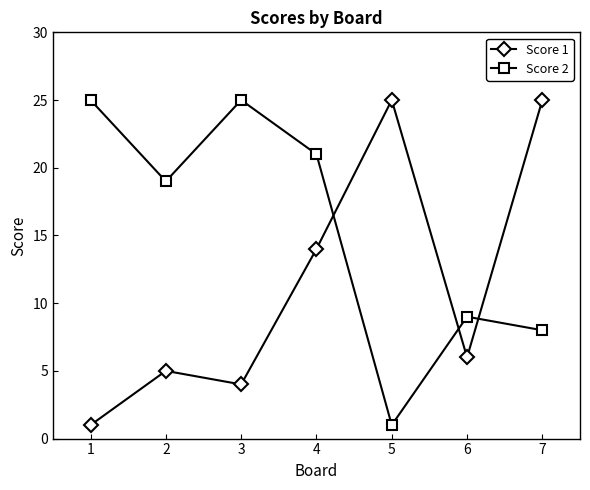

What is the spread (max minus min) of values at 5?

24